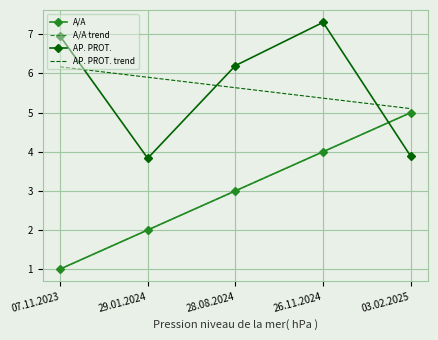

What is the label of the 4th point from the left?

26.11.2024